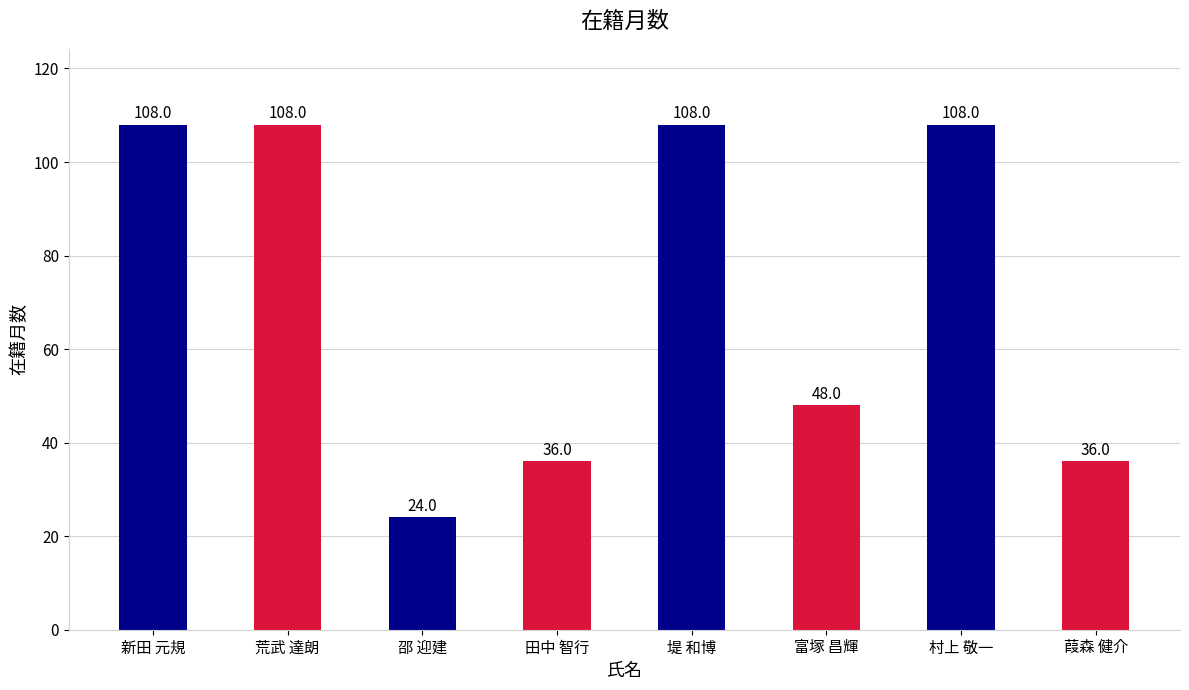

What is the greatest value displayed?

108